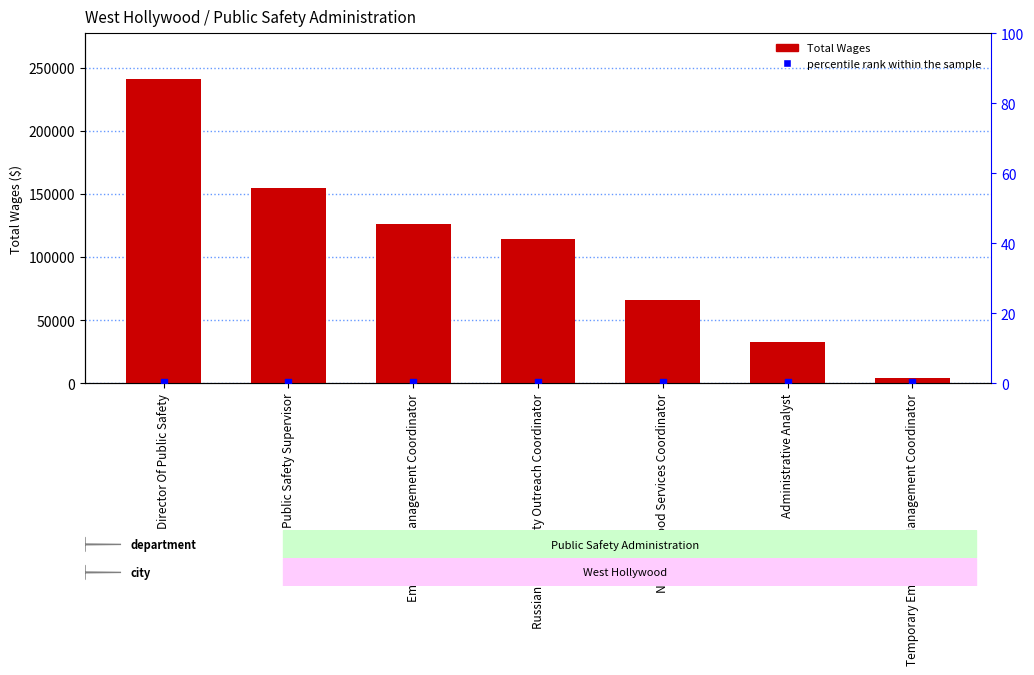

Which series contains the highest Y value?

Total Wages